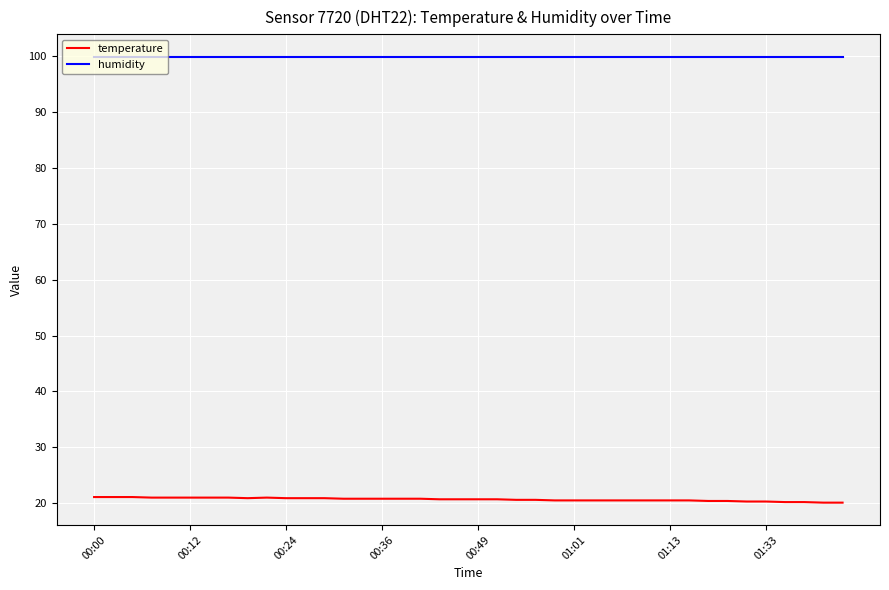

List the series in order of their overall mean, lowest first.

temperature, humidity